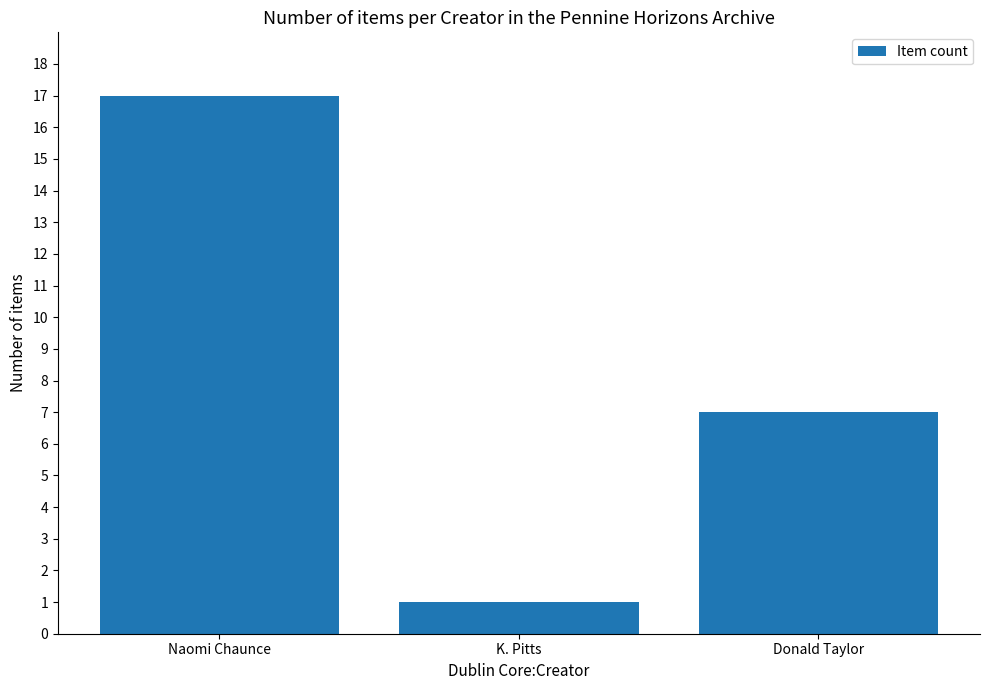

Are the bars grouped side by side (vs. stacked)?

No